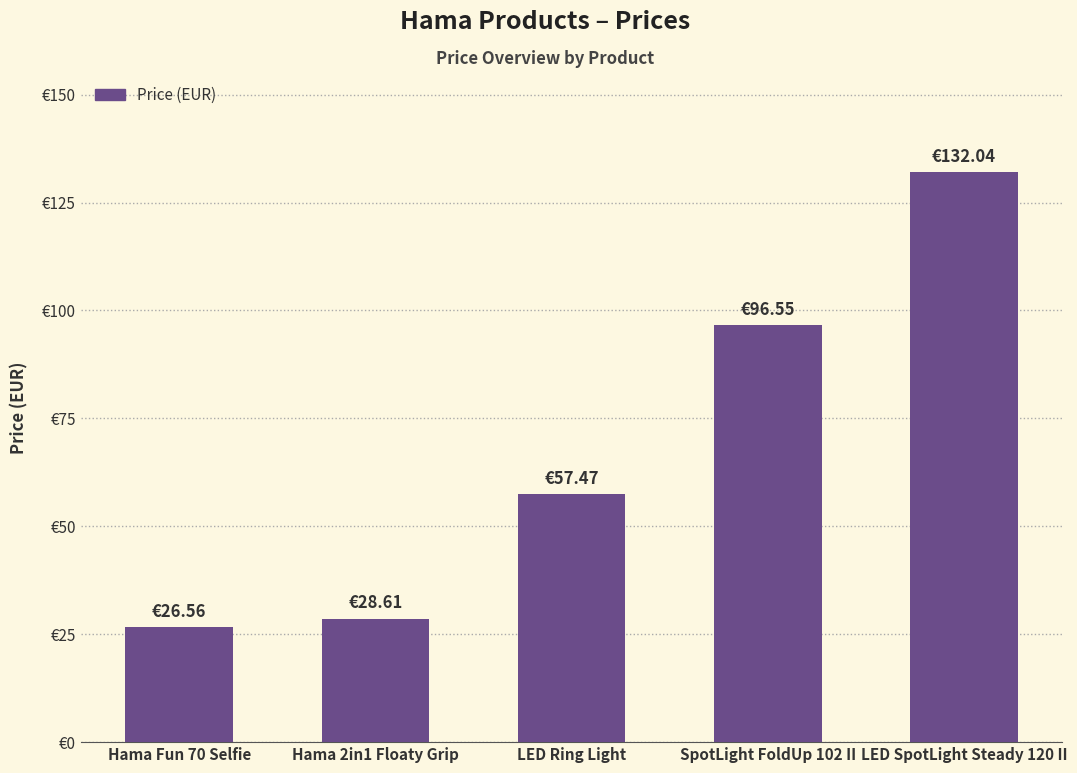

What is the ratio of the value at Hama Fun 70 Selfie to the value at LED Ring Light?

0.5